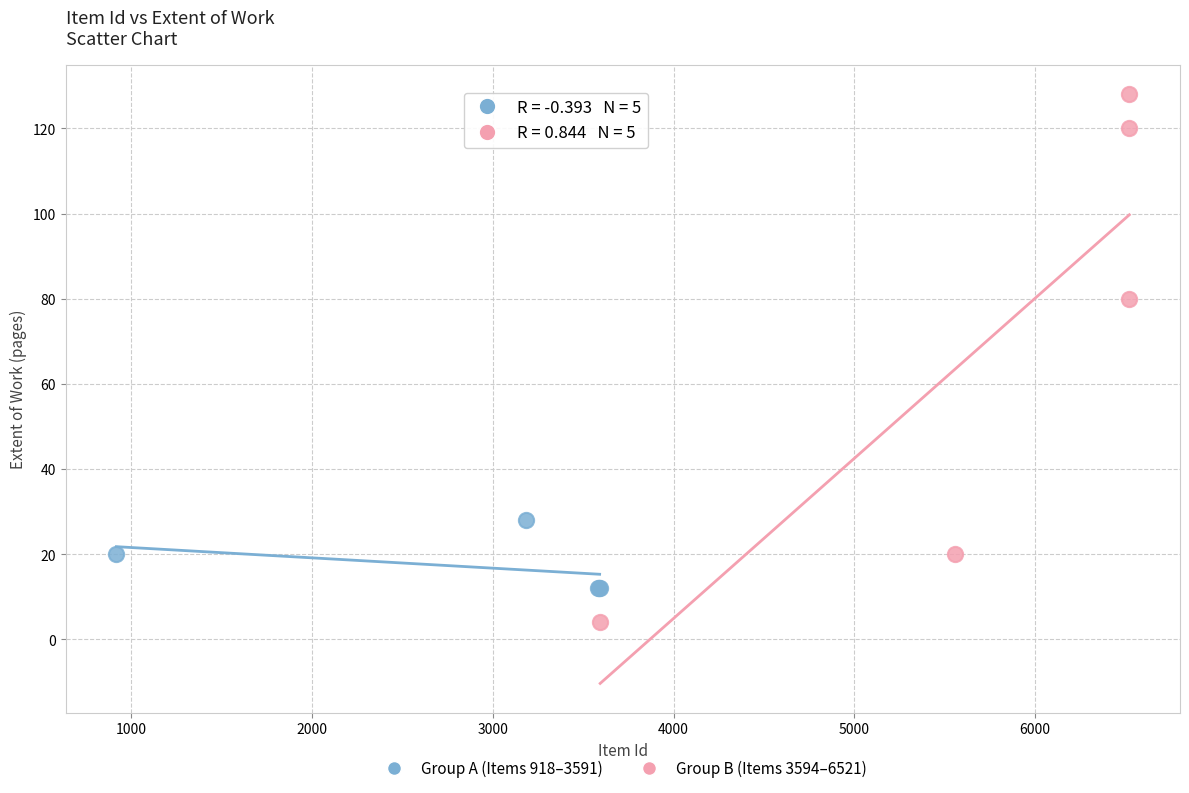

What are all the series names shown in the legend?

Group A (Items 918–3591), Group B (Items 3594–6521)